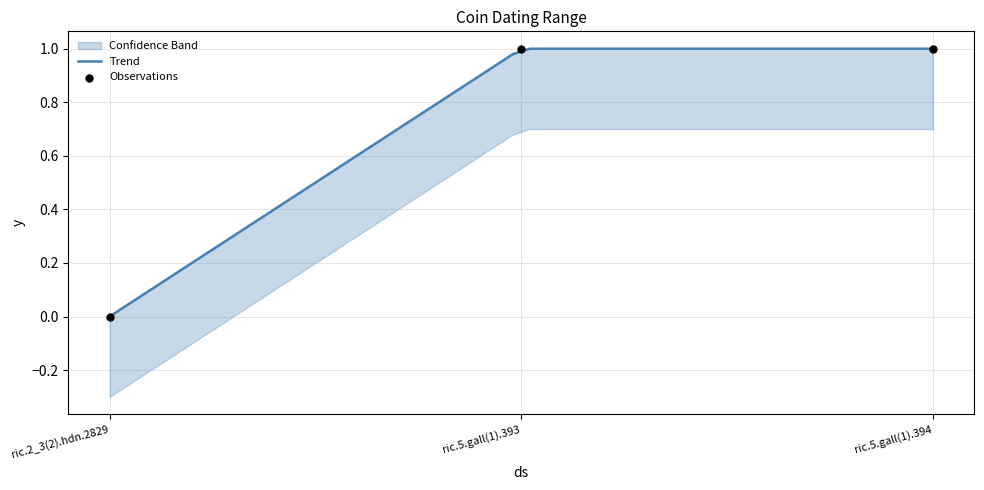

Which has a higher value, ric.5.gall(1).394 or ric.5.gall(1).393?

ric.5.gall(1).394